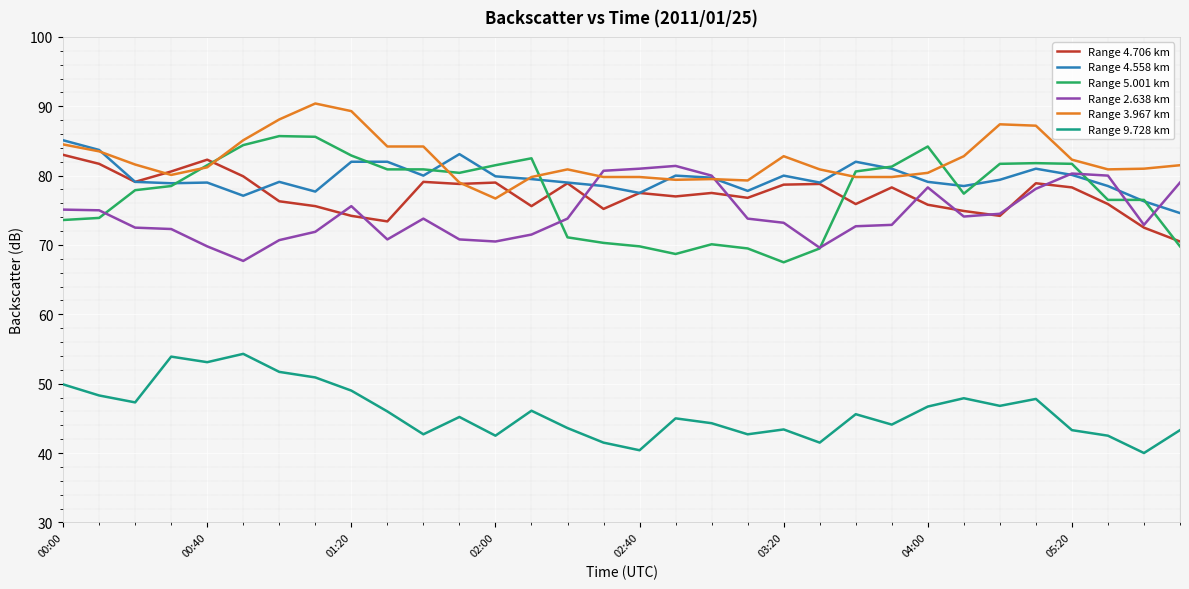

Which series has the widest spread of values?

Range 5.001 km